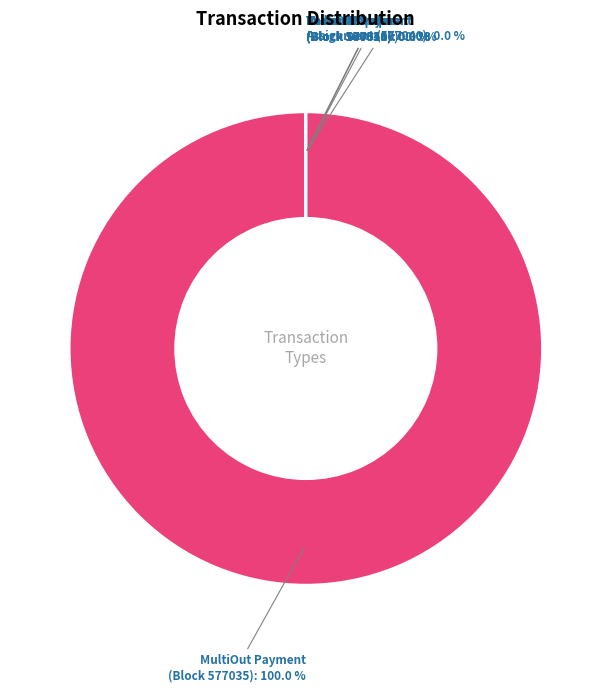

Which slice is the smallest?

Token Transfer (580621)